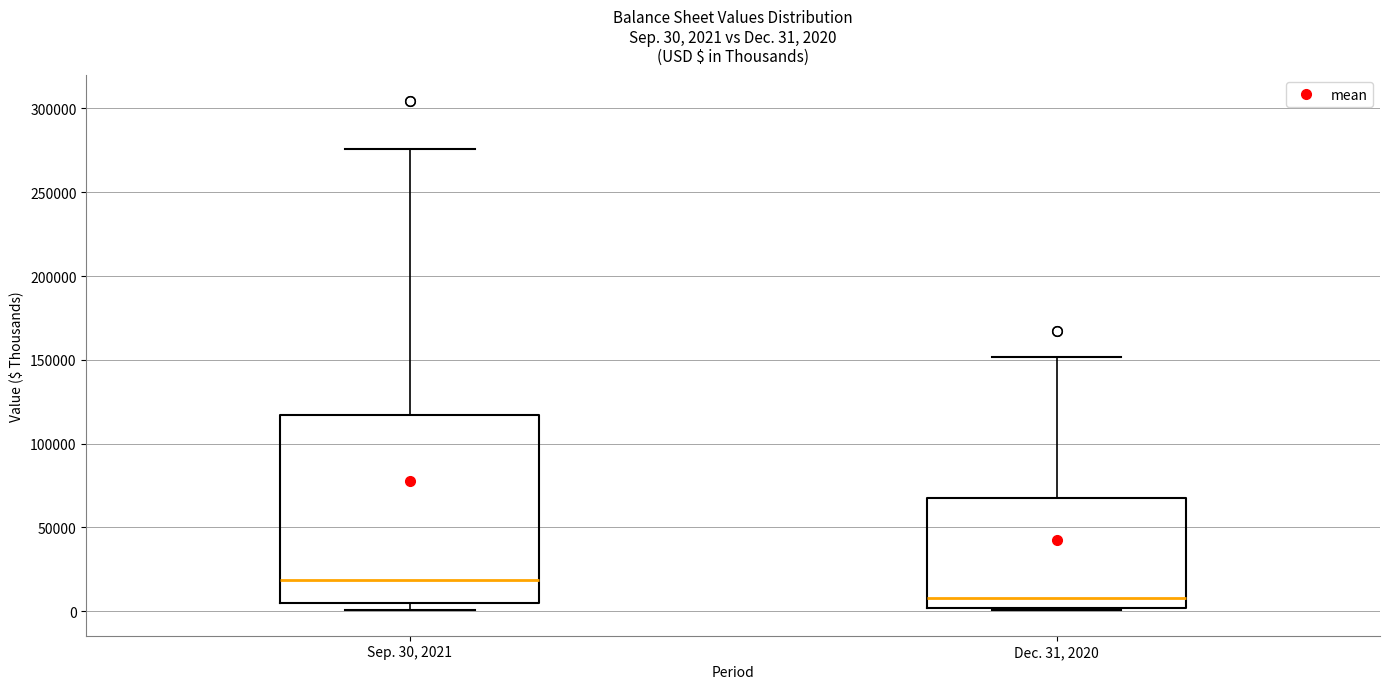

Which box's median line is the lowest?

Dec. 31, 2020